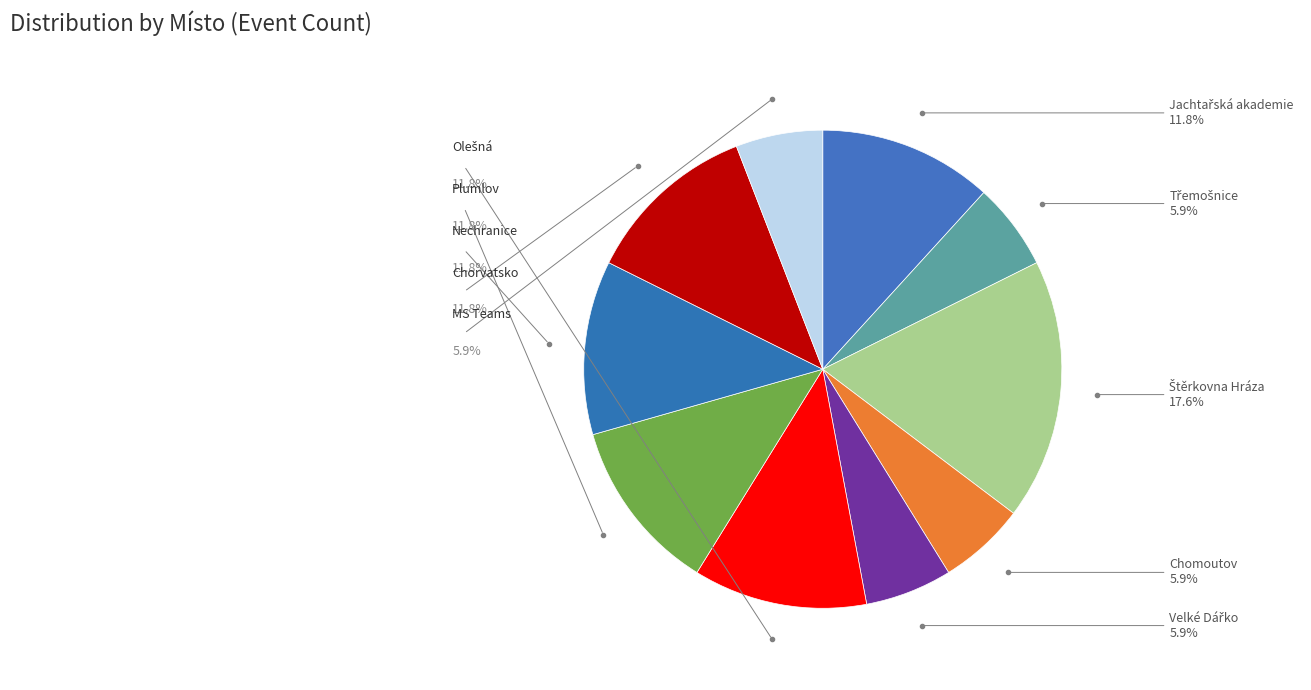

Does Plumlov account for over 50% of the chart?

No